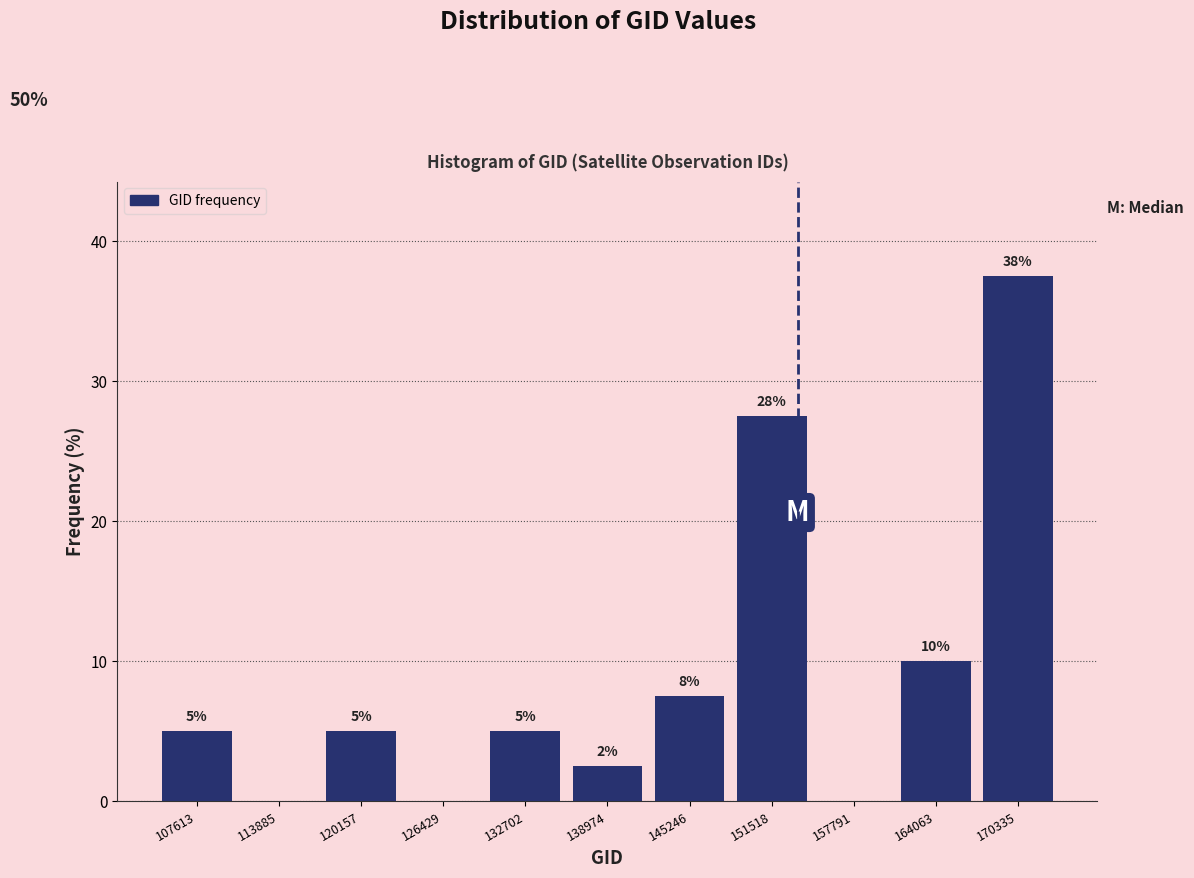

Which has a higher value, 126429 or 145246?

145246